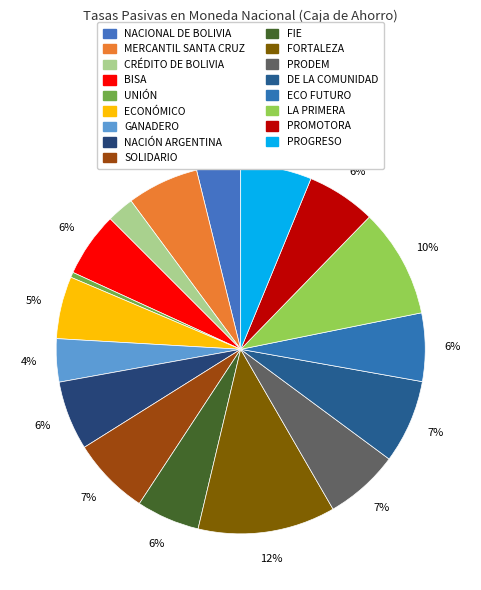

How many segments does this pie chart have?

17